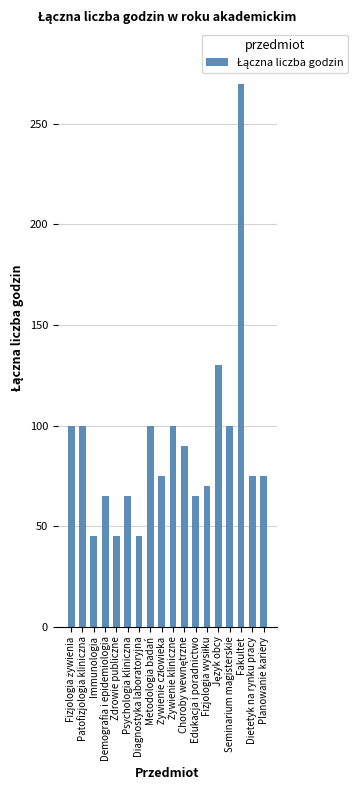

What is the label of the 11th bar from the right?

Metodologia badań